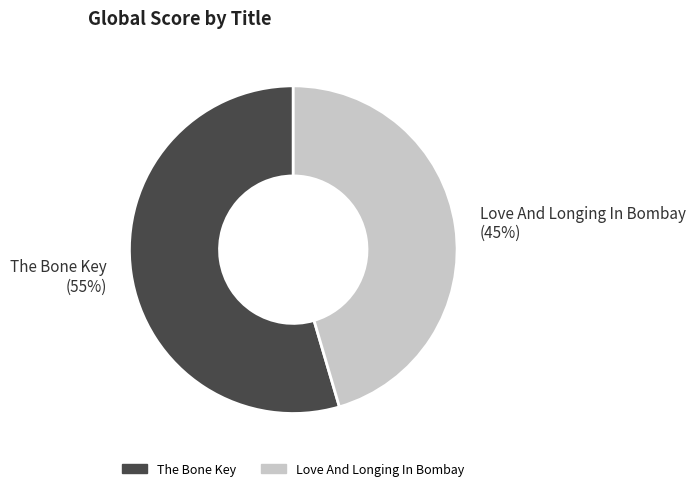

Rank the categories by value from highest to lowest.

The Bone Key, Love And Longing In Bombay